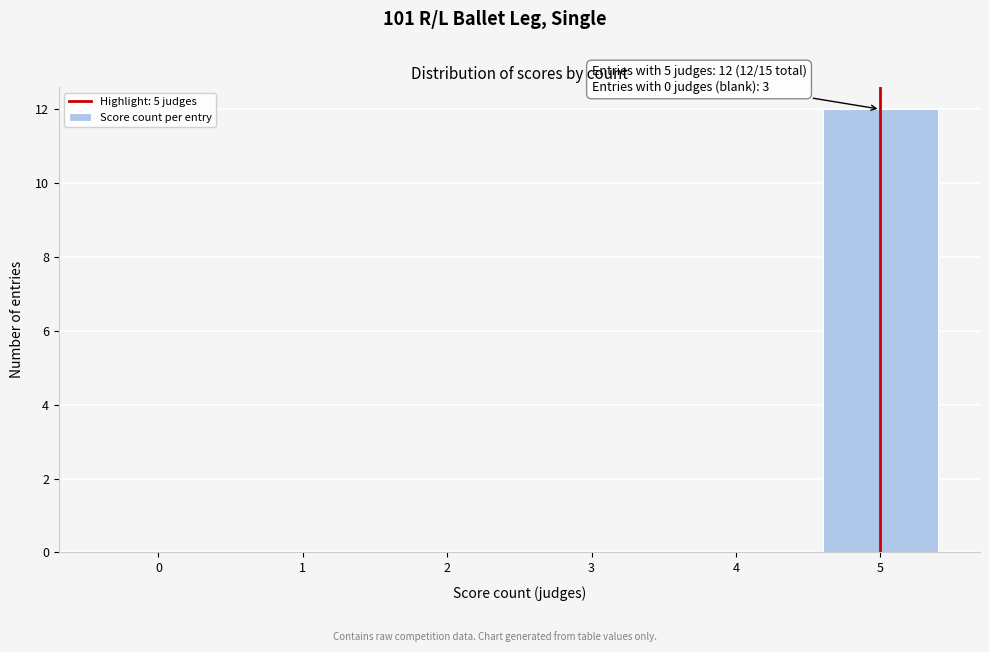

Reading left to right, transcribe all the data shown in this chart.

0=0	1=0	2=0	3=0	4=0	5=12